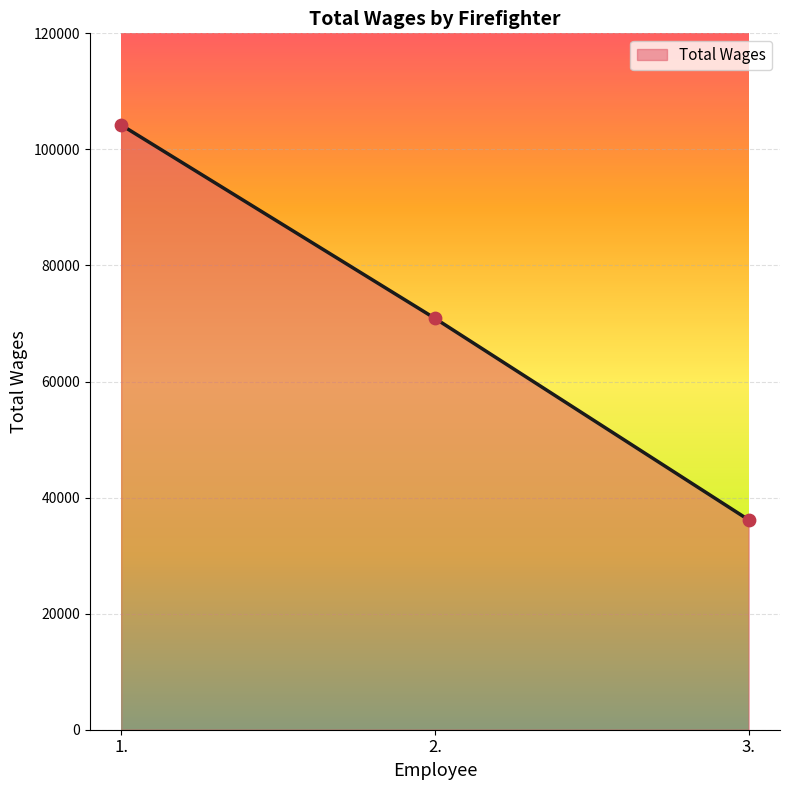

What is the change in value from 1. to 3.?

-68040